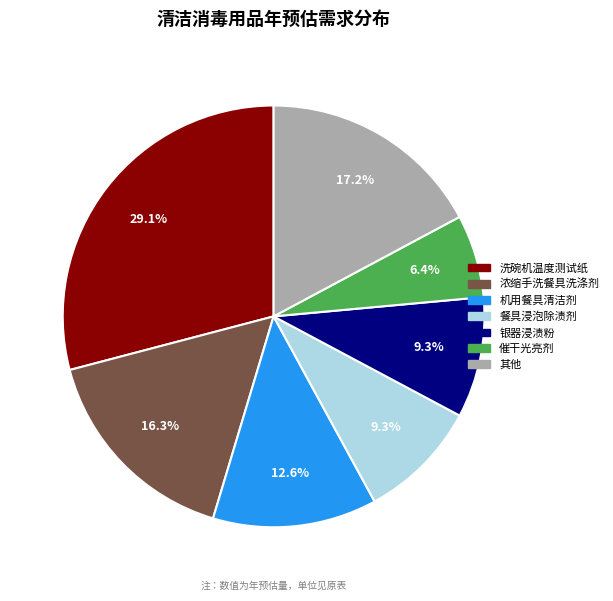

How many slices are in this pie chart?

7